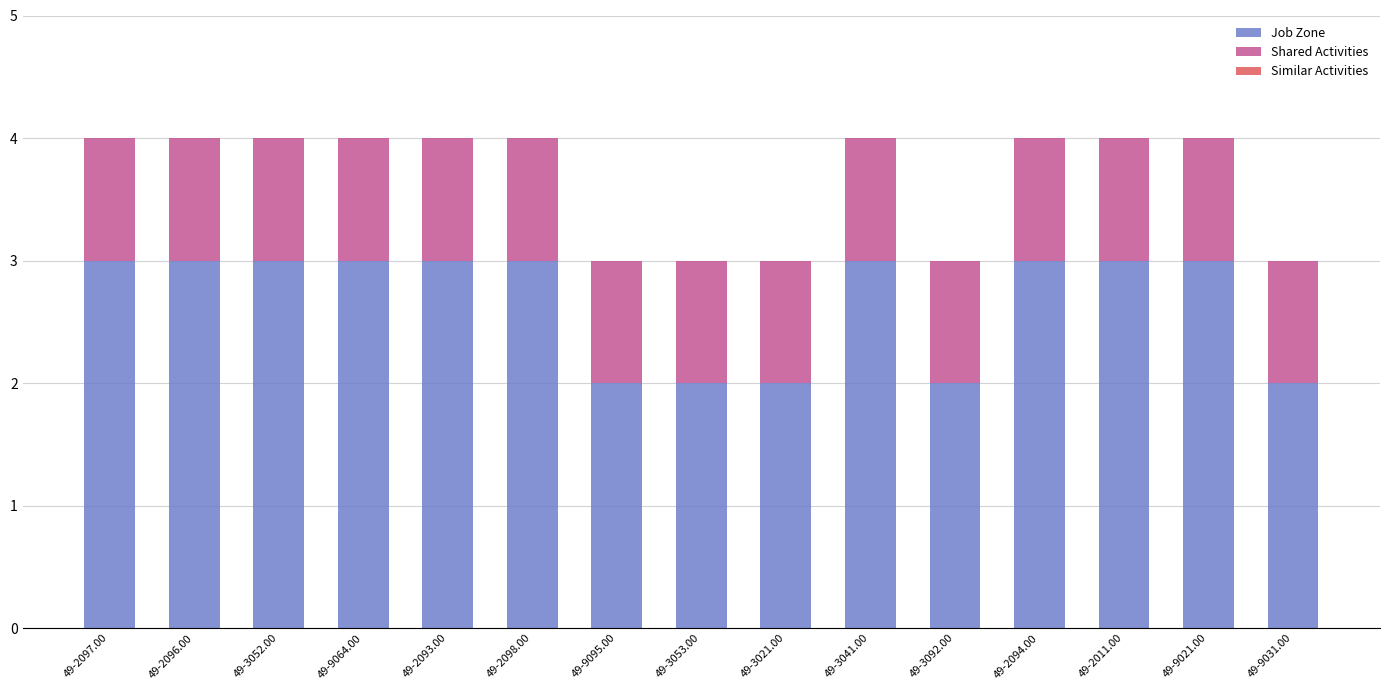

What is the maximum value for Job Zone?

3